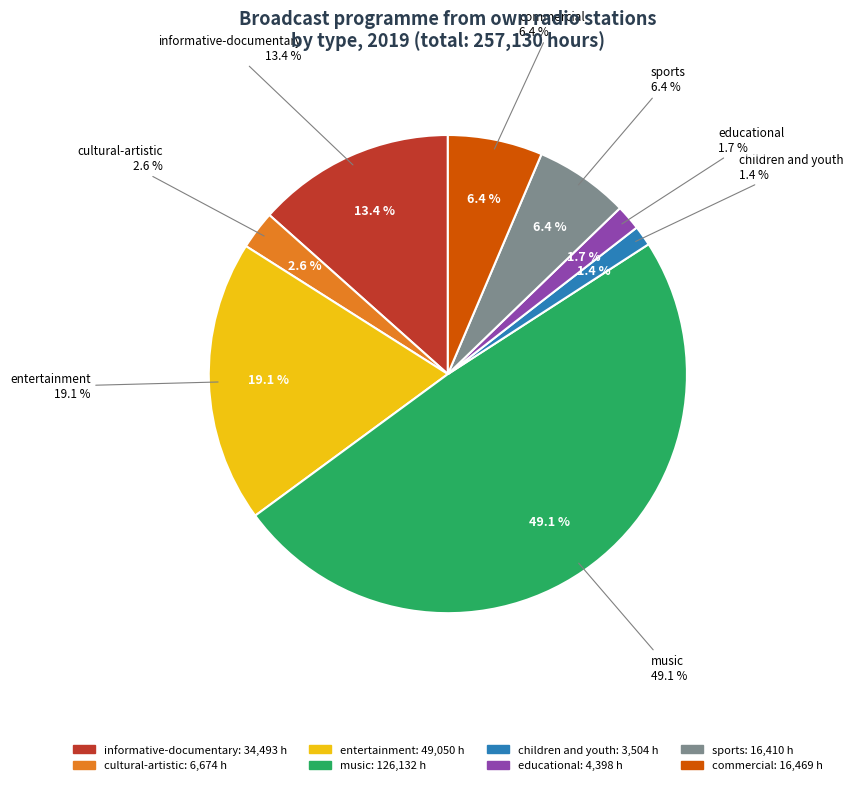

What percentage is the educational slice, to the nearest percent?

2%